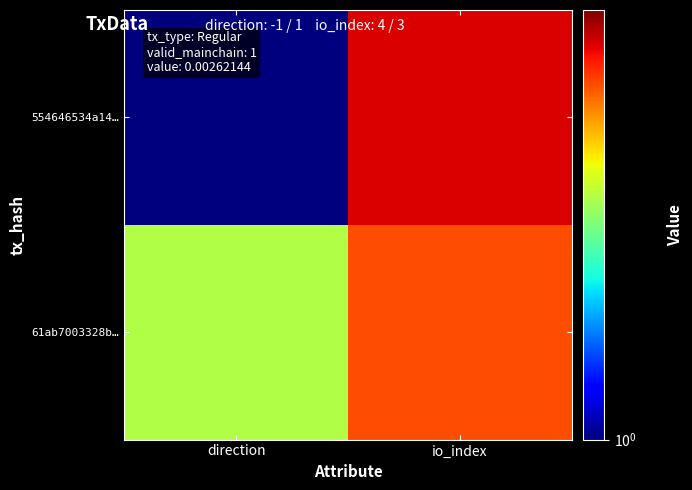

Reading left to right, transcribe all the data shown in this chart.

554646534a14…: direction=1	io_index=6
61ab7003328b…: direction=3	io_index=5